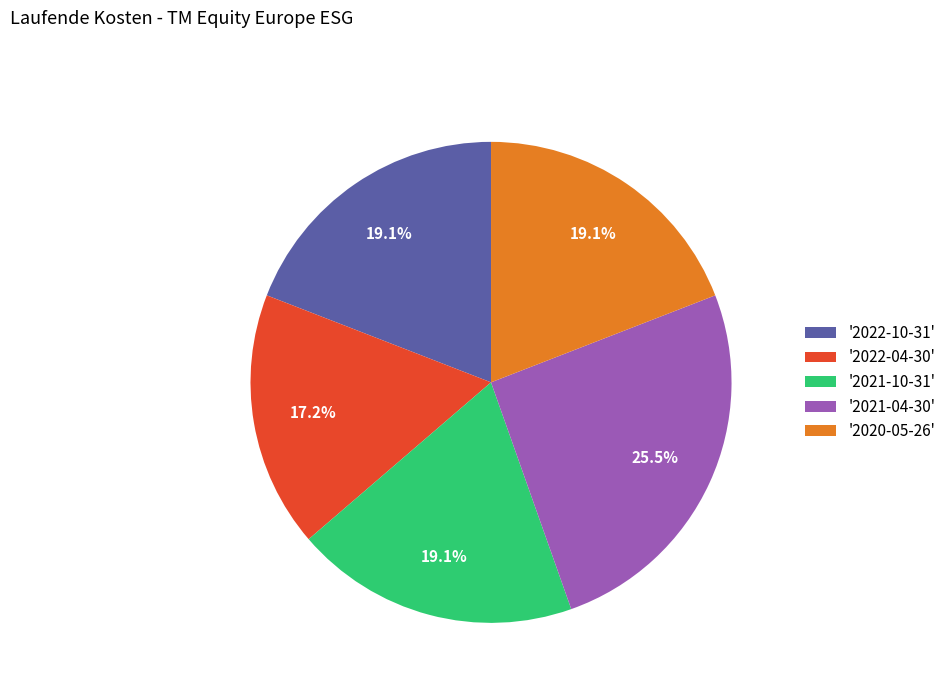

Between '2022-10-31' and '2022-04-30', which is larger?

'2022-10-31'